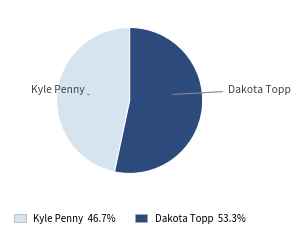

Is the sum of Dakota Topp and Kyle Penny greater than half?

Yes